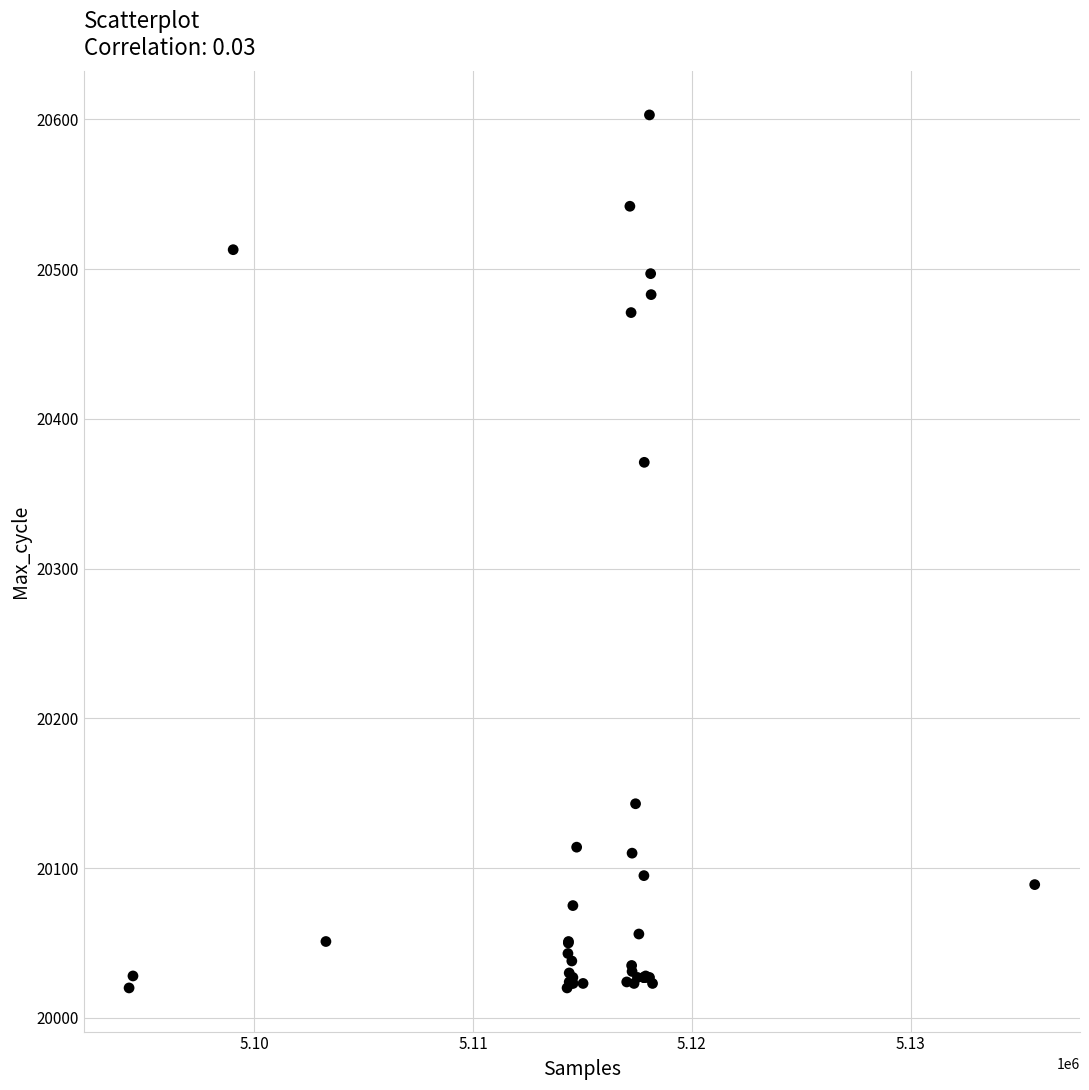

What Y value in the scatter plot is closest to 20311?

20371